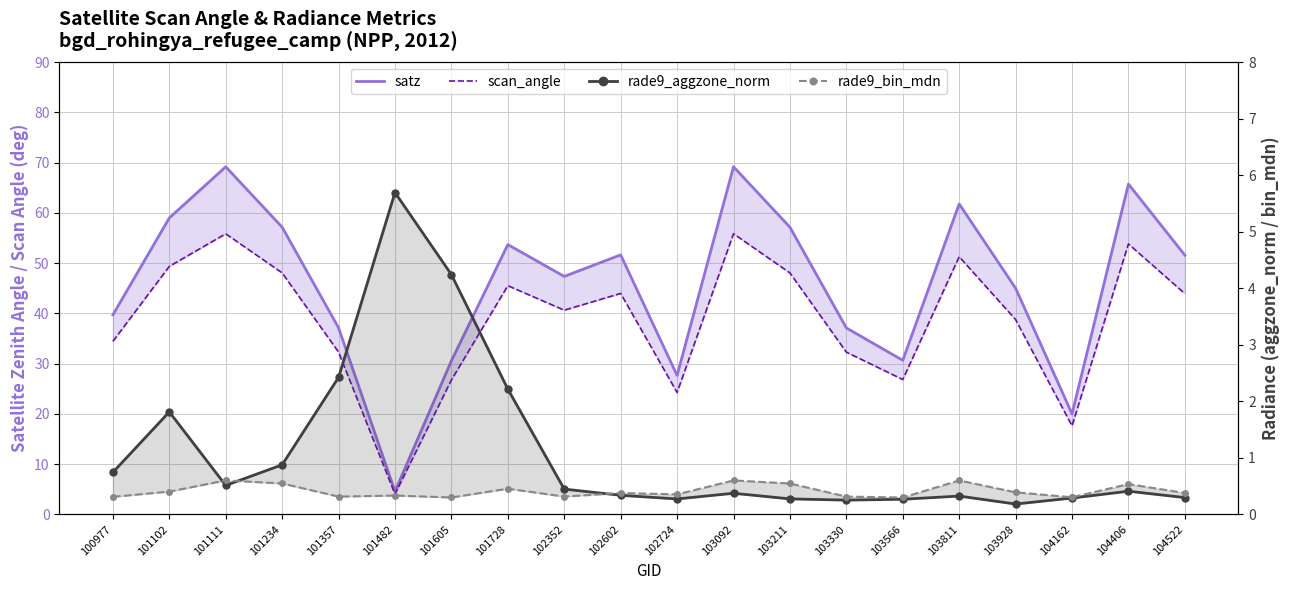

Which category has the lowest value in the rade9_aggzone_norm series?

103928